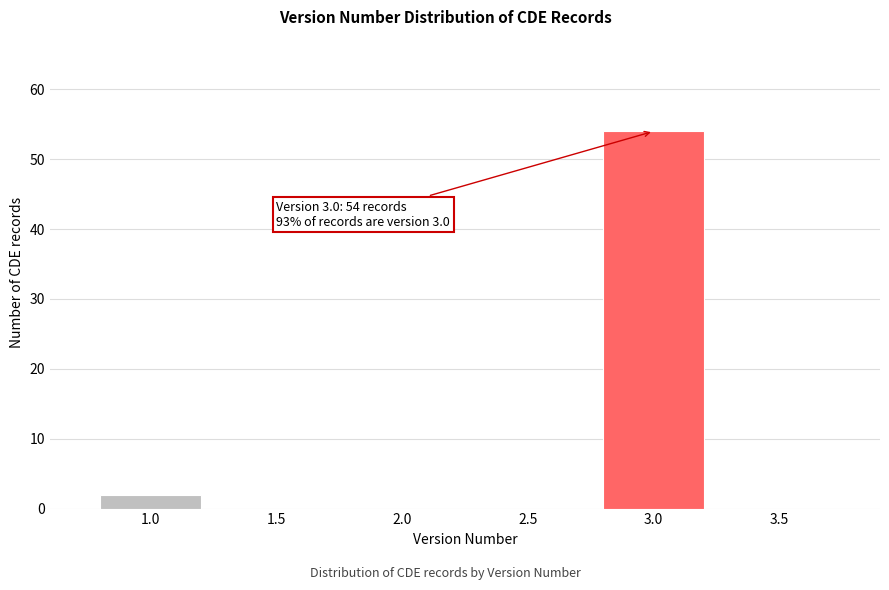

Reading left to right, list all the values displayed in this chart.

1.0=2	1.5=0	2.0=0	2.5=0	3.0=54	3.5=0